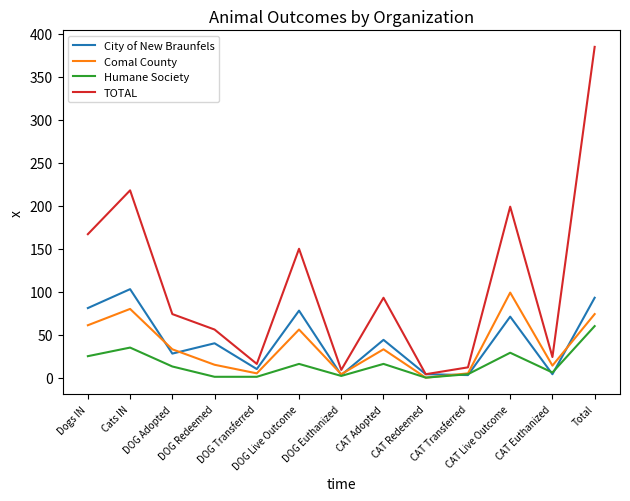

Which category has the highest value in the TOTAL series?

Total